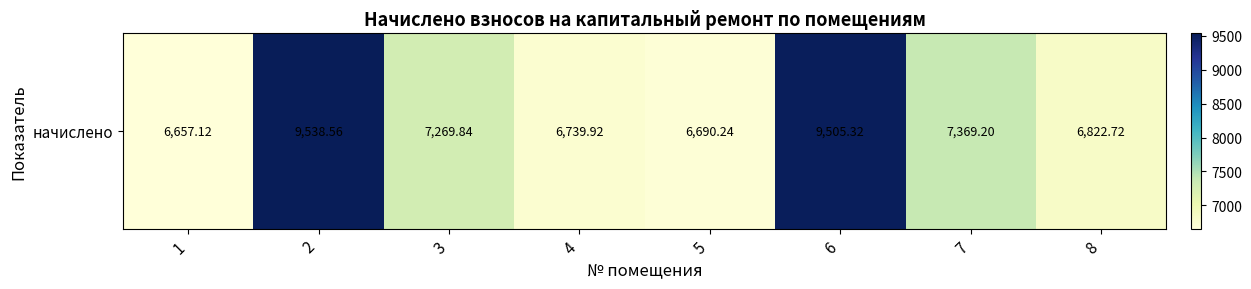

At which category does the chart reach its peak across all series?

2